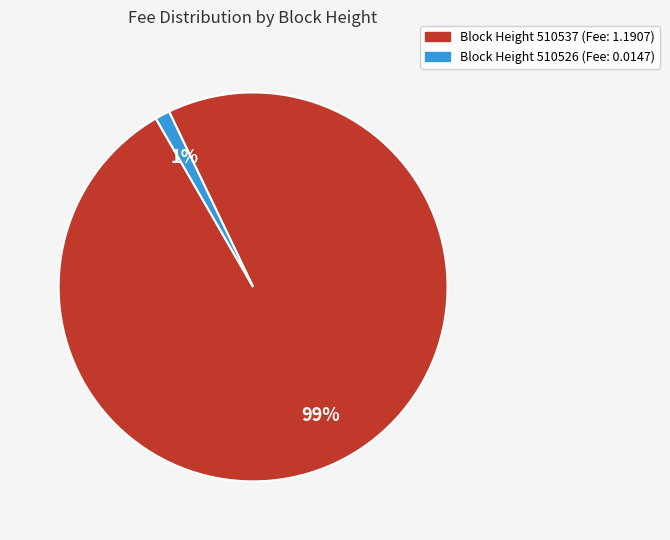

Is the sum of Block Height 510526 (Fee: 0.0147) and Block Height 510537 (Fee: 1.1907) greater than half?

Yes